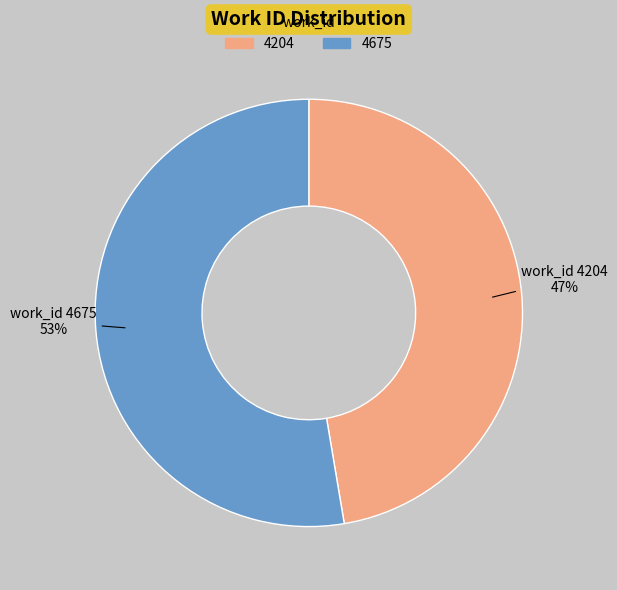

What is the majority slice?

4675